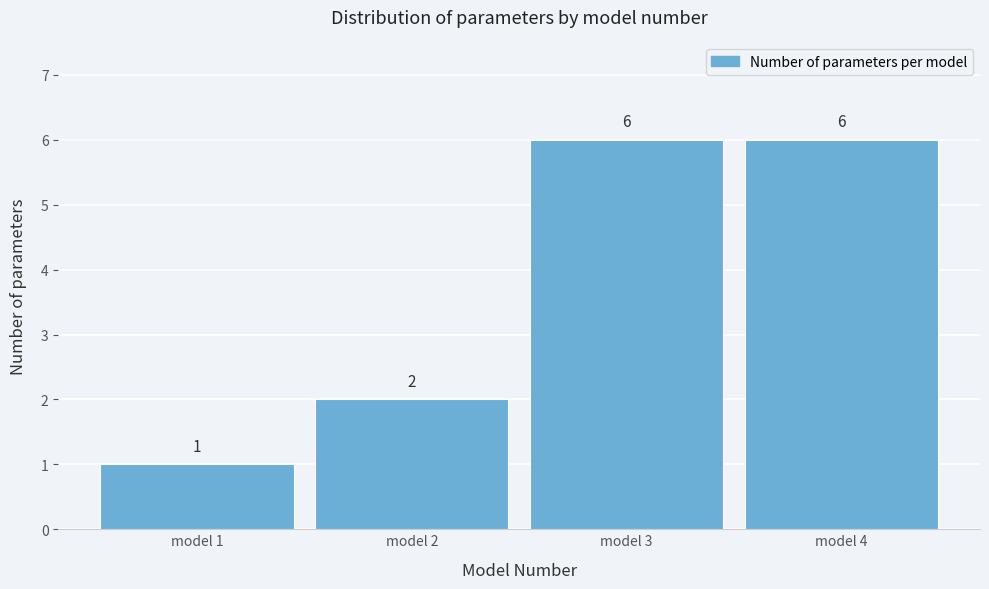

Reading right to left, extract all data points from this chart.

model 4=6	model 3=6	model 2=2	model 1=1